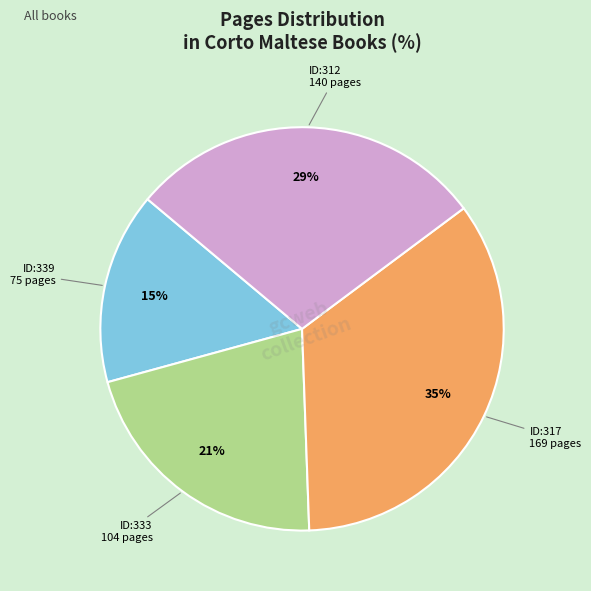

Which slice is the smallest?

ID:339 75 pages